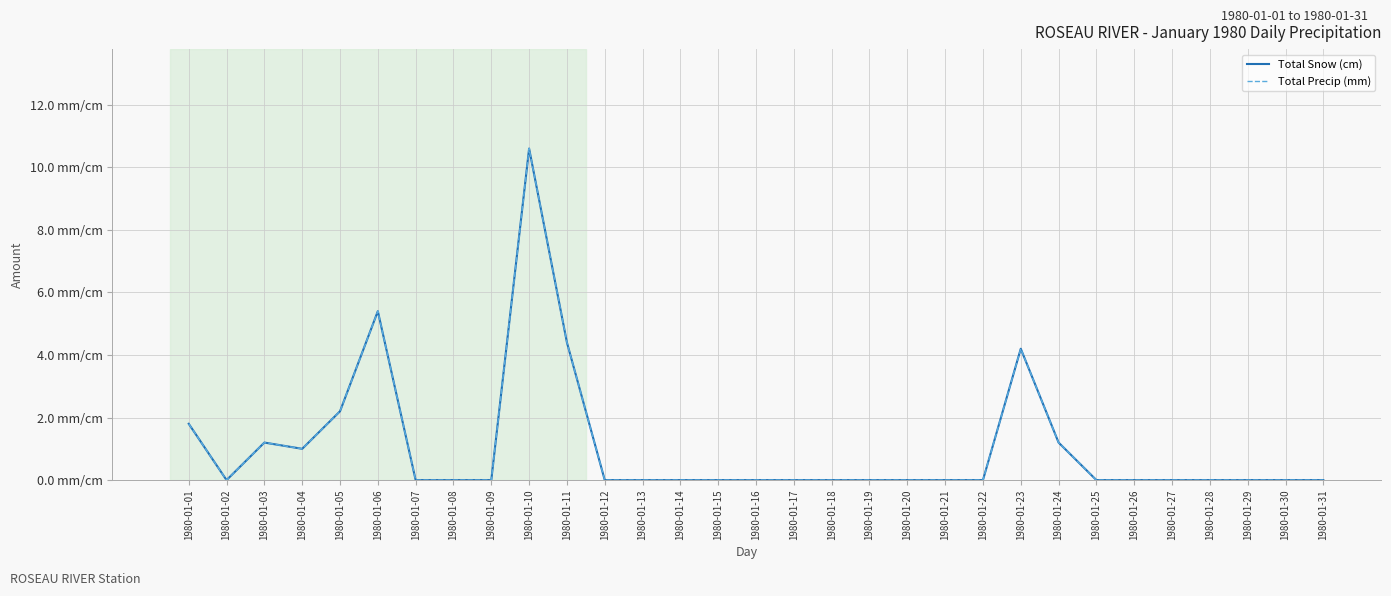

True or false: Total Snow (cm) and Total Precip (mm) intersect in this chart.

False